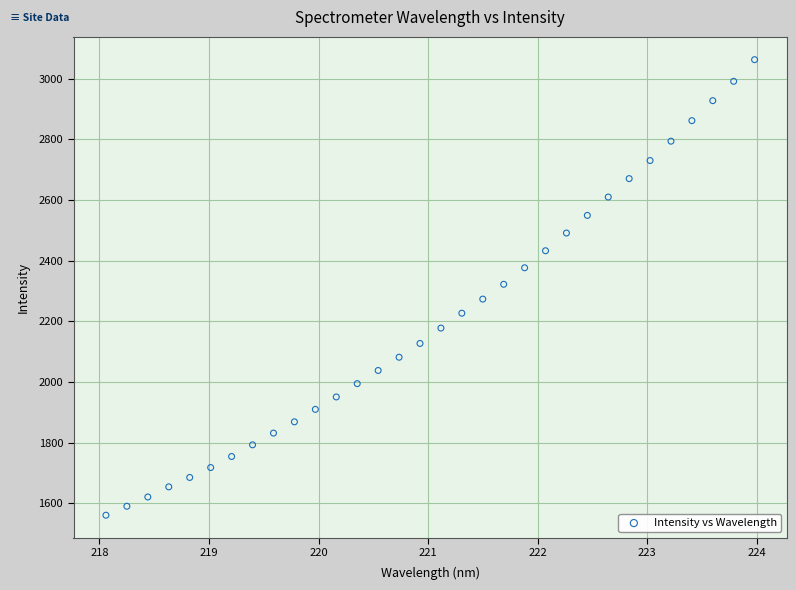

What is the range of X values (max minus min)?

5.9